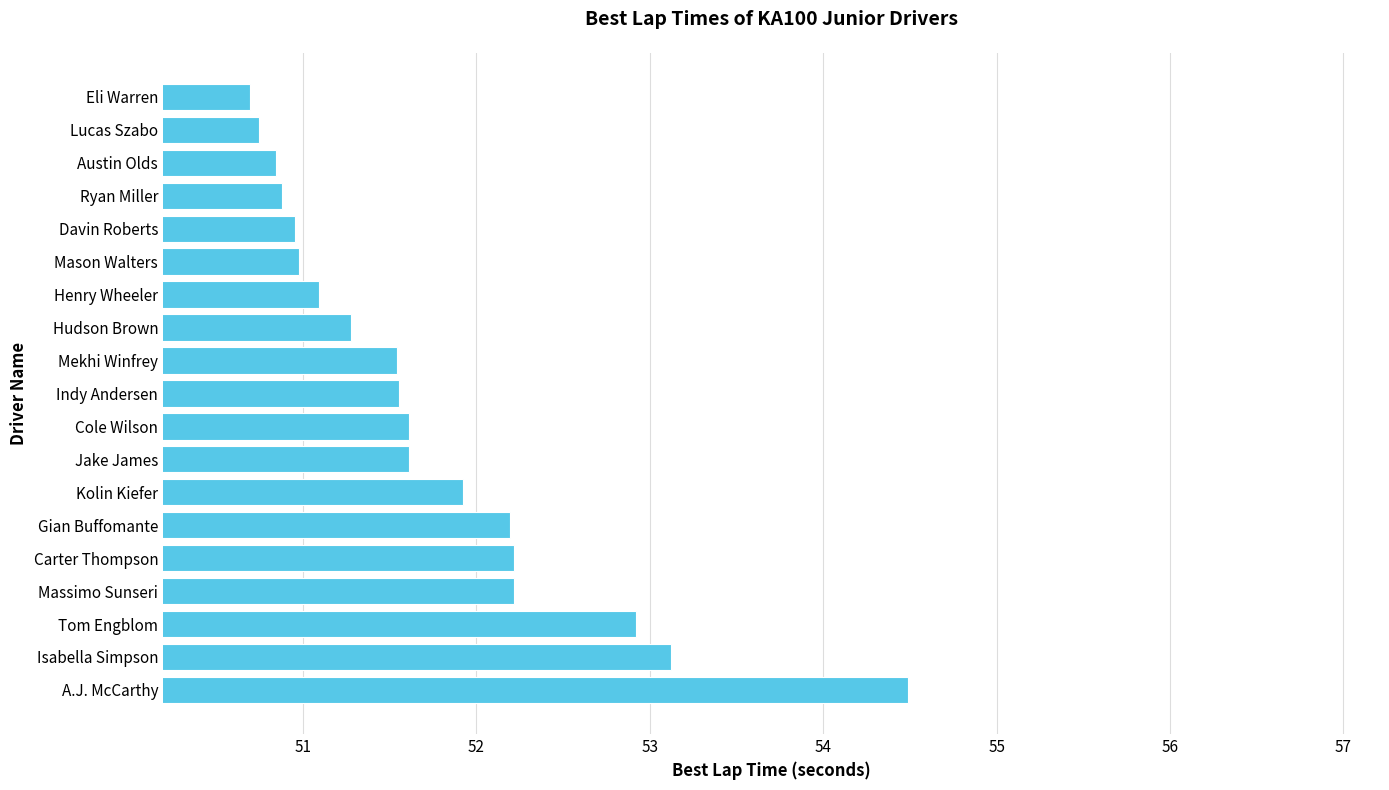

True or false: the data shows 53.1 at Isabella Simpson.

True